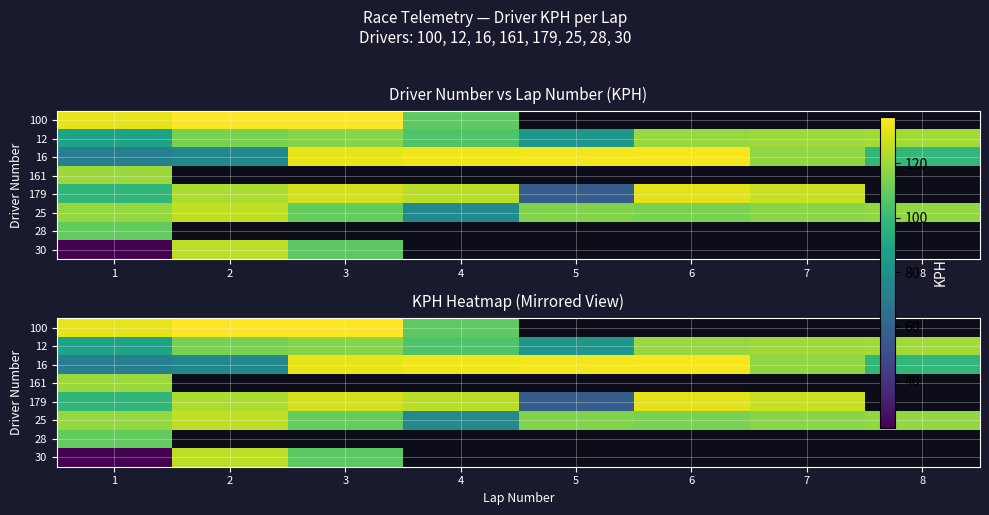

How many positive values does the 161 series have?

1